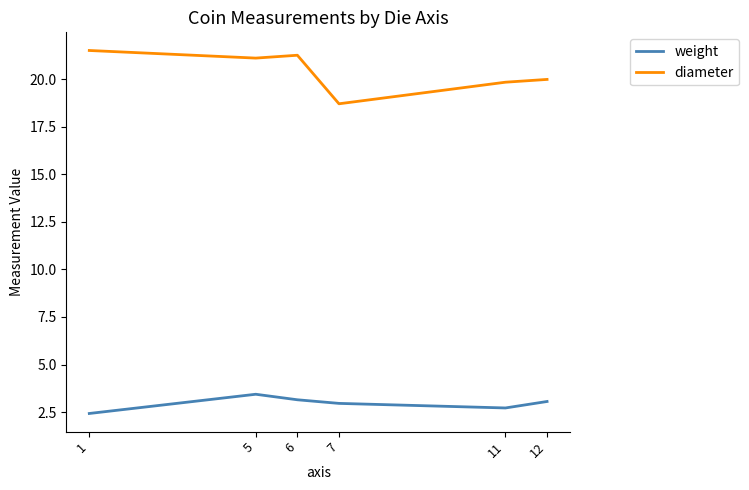

Where does the diameter series first go above 21?

1